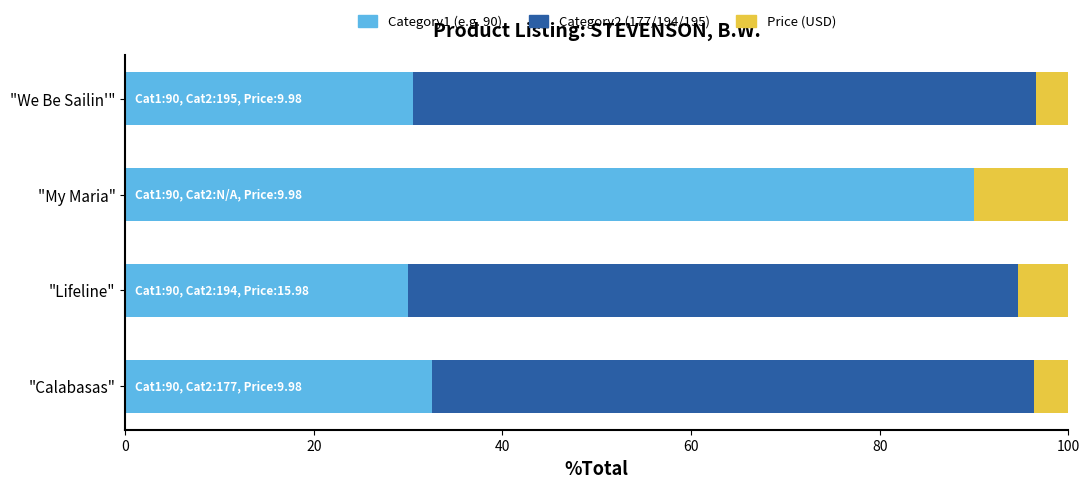

What is the total value across all series at "Calabasas"?

100.0